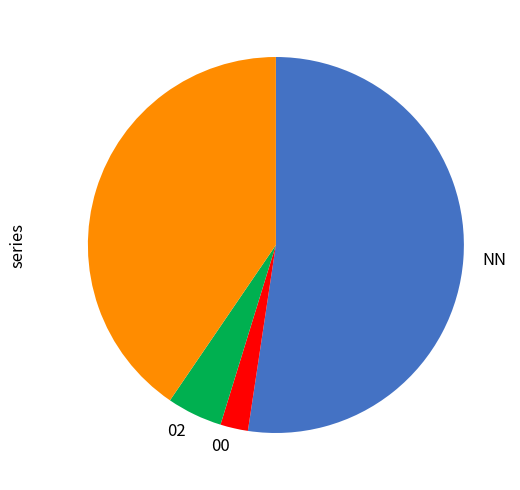

Is there a majority slice in this chart?

Yes